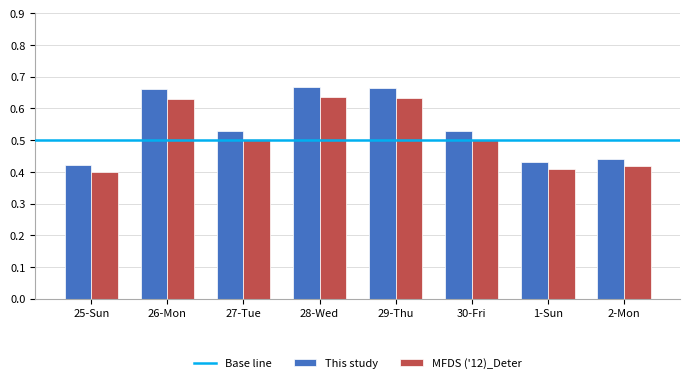

What is the sum of all MFDS ('12)_Deter values?

4.1